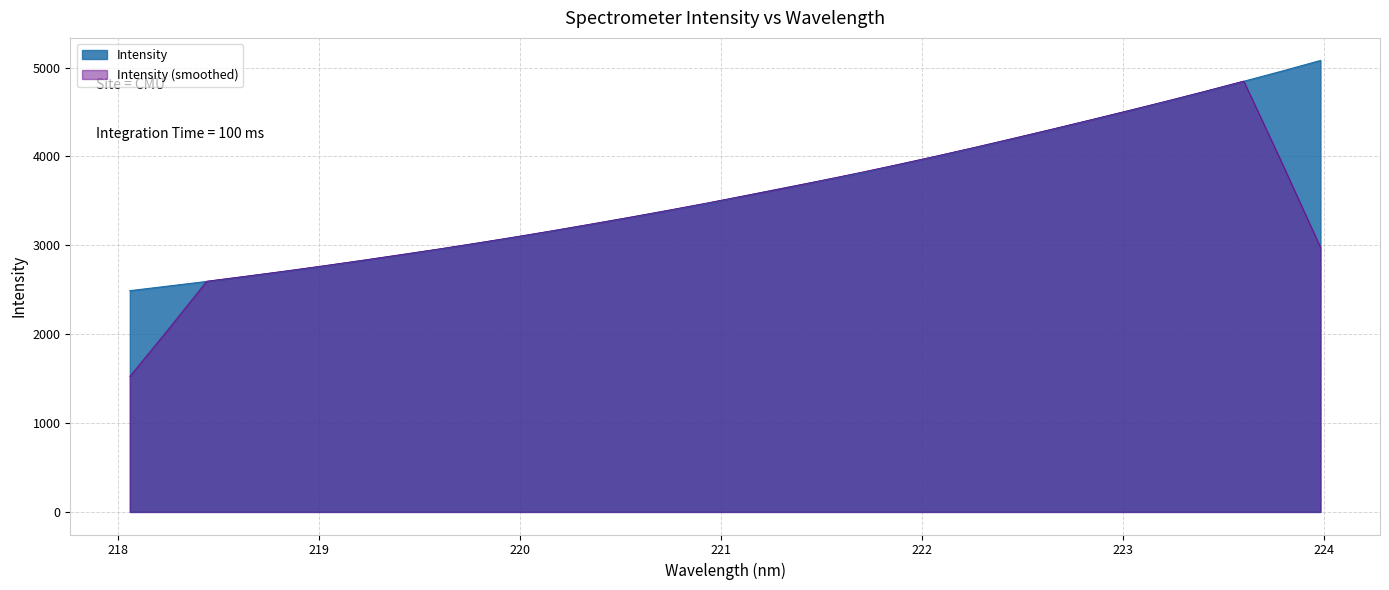

Reading left to right, list all the values displayed in this chart.

218.0596=2489.3	218.2508=2541.2	218.442=2593.3	218.6332=2649.4	218.8244=2705.6	219.0156=2764.0	219.2067=2826.9	219.3979=2890.4	219.589=2953.4	219.7801=3021.6	219.9712=3089.9	220.1623=3161.9	220.3533=3237.5	220.5444=3313.4	220.7354=3391.2	220.9264=3470.1	221.1174=3557.0	221.3083=3643.2	221.4993=3727.0	221.6902=3812.6	221.8812=3908.0	222.0721=4002.8	222.263=4100.0	222.4538=4202.3	222.6447=4304.5	222.8355=4409.0	223.0264=4514.9	223.2172=4620.7	223.408=4731.3	223.5987=4845.5	223.7895=4960.7	223.9802=5079.8